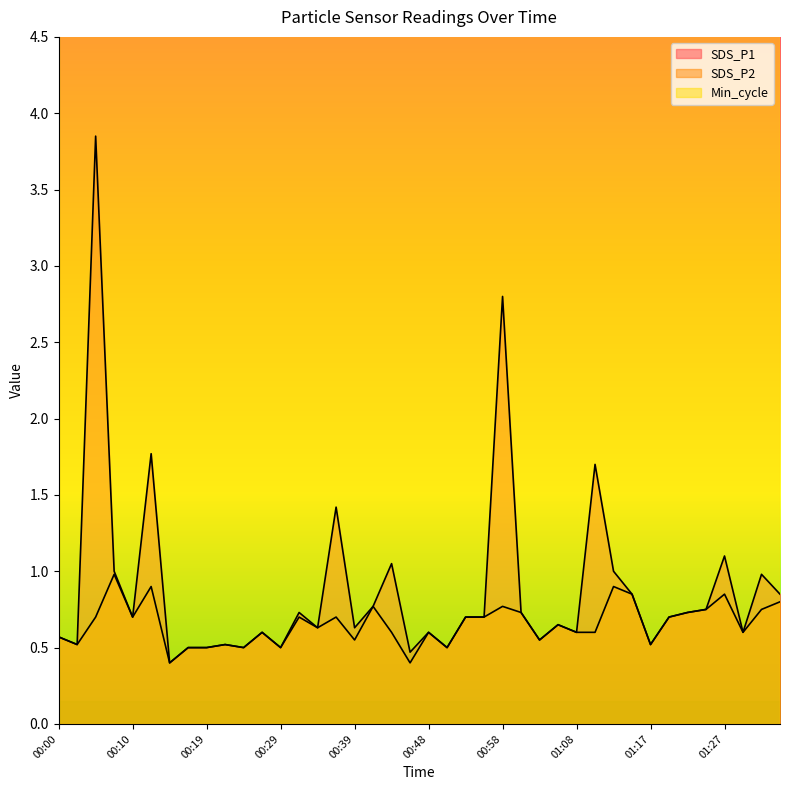

True or false: SDS_P2 and SDS_P1 cross at least once.

False